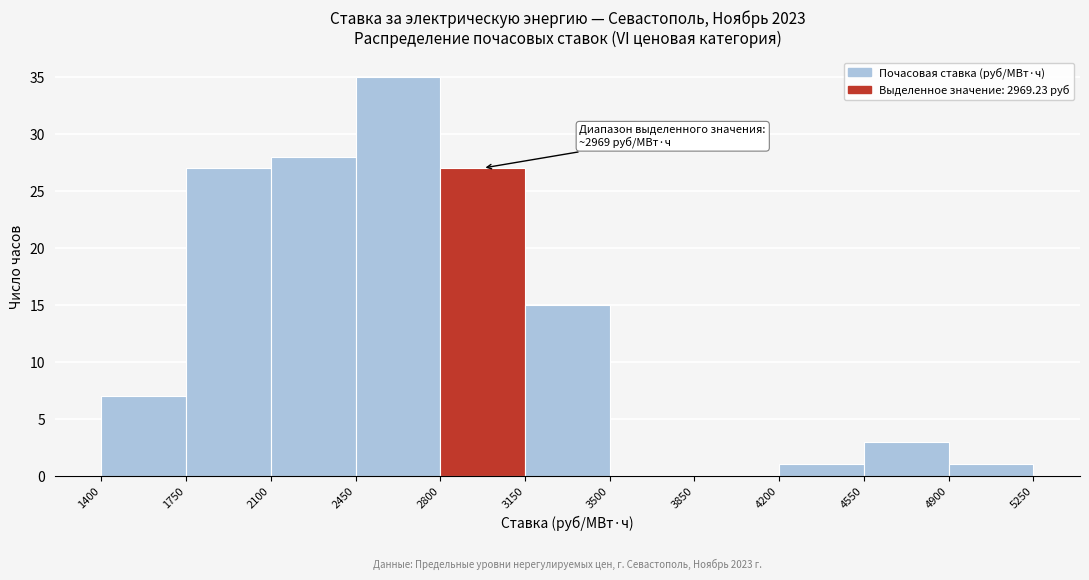

Over which range of the x-axis is the bar tallest?

2450 to 2800